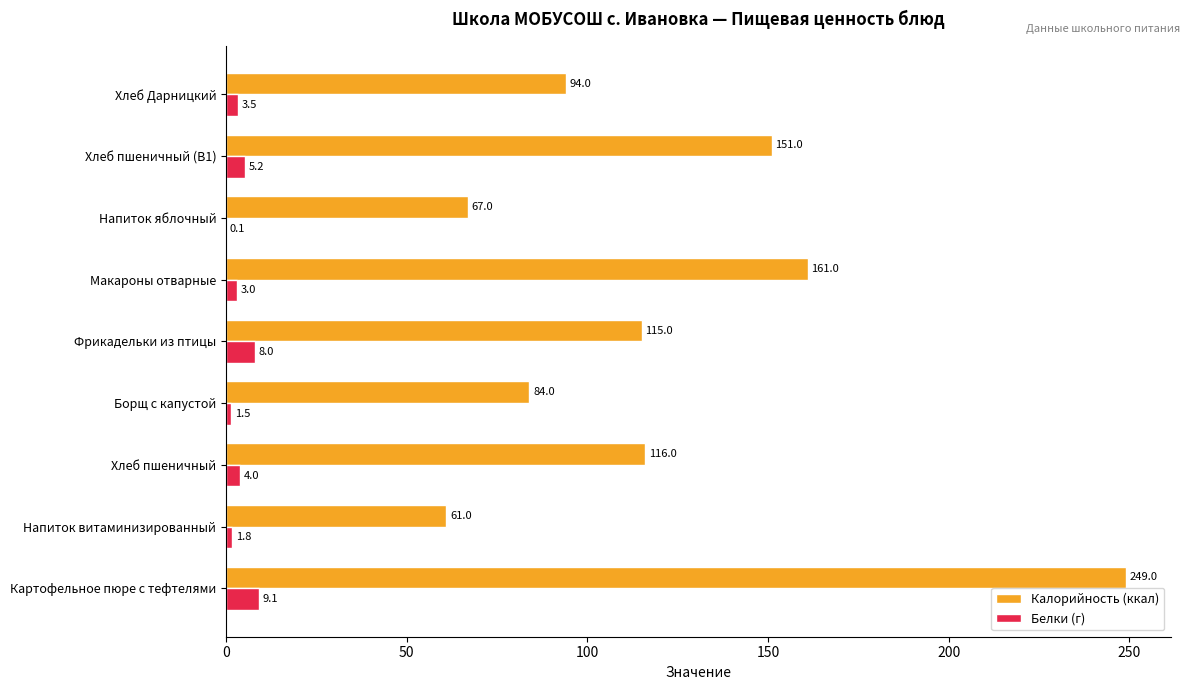

At which category is the sum across all series the highest?

Картофельное пюре с тефтелями